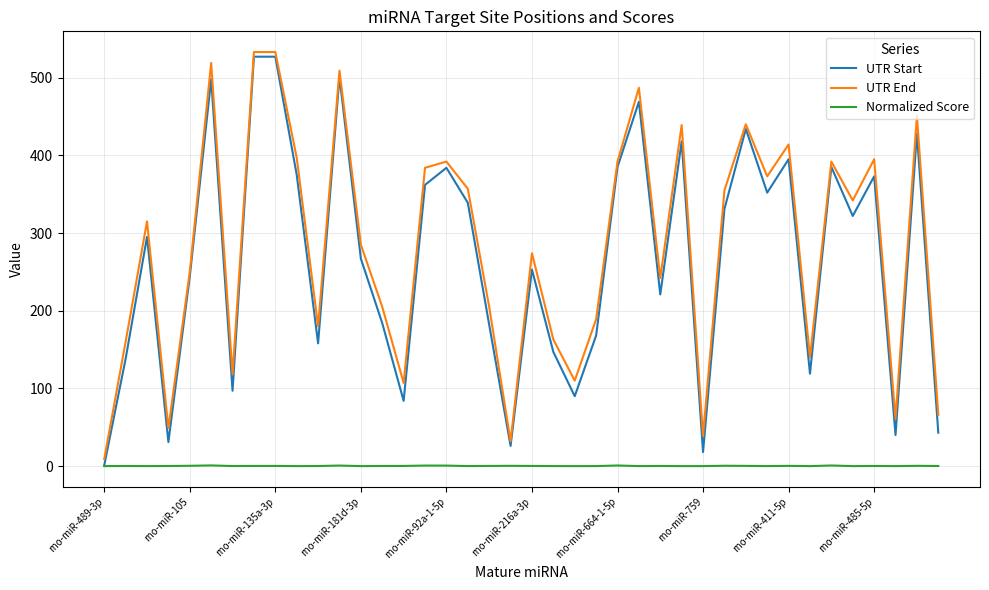

What is the greatest value displayed?

533.0